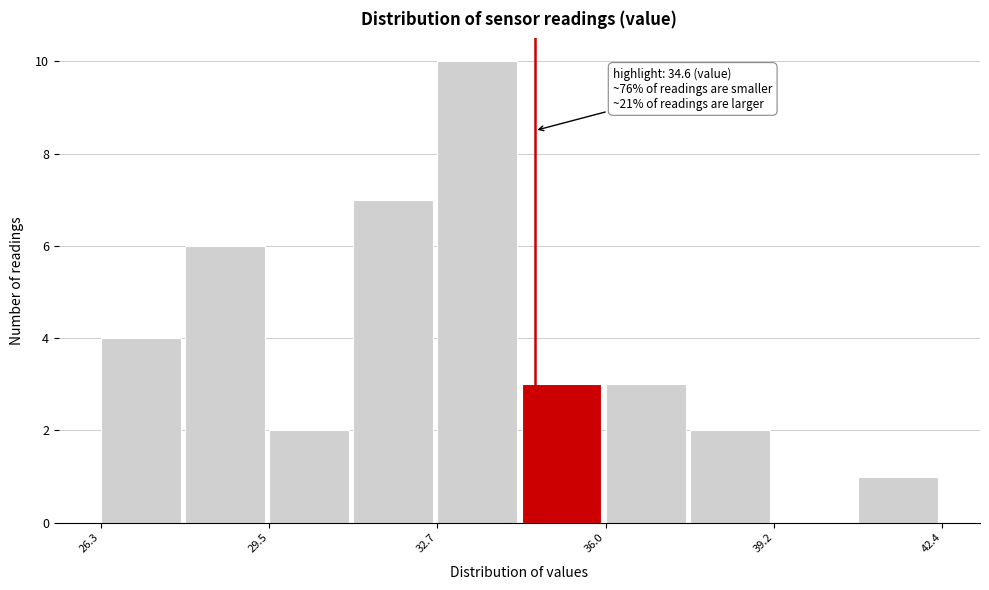

Read against the x-axis, roughly where is the centre of the tallest bar?

33.5